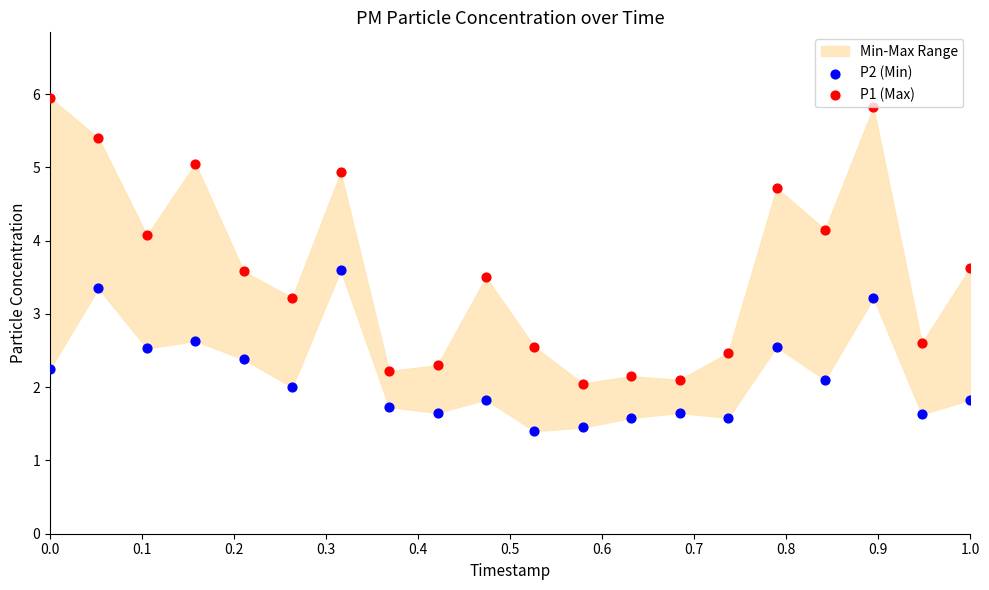

Which series has the widest spread of Y values?

P1 (Max)